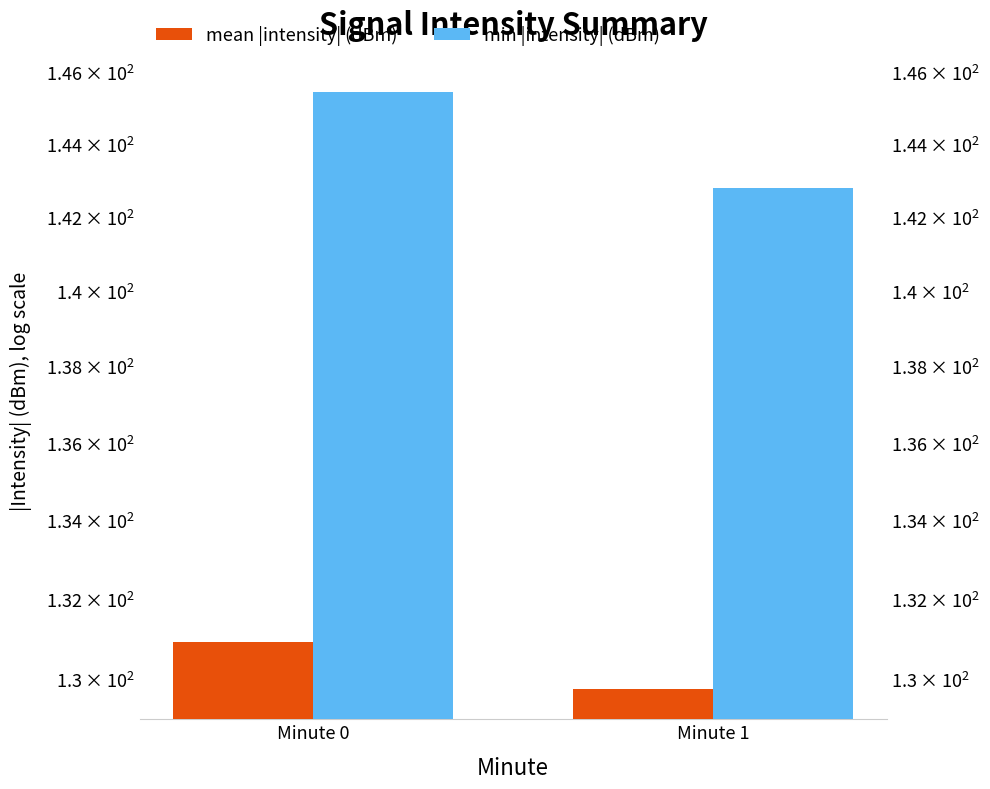

List the series in order of their overall mean, lowest first.

mean |intensity| (dBm), min |intensity| (dBm)